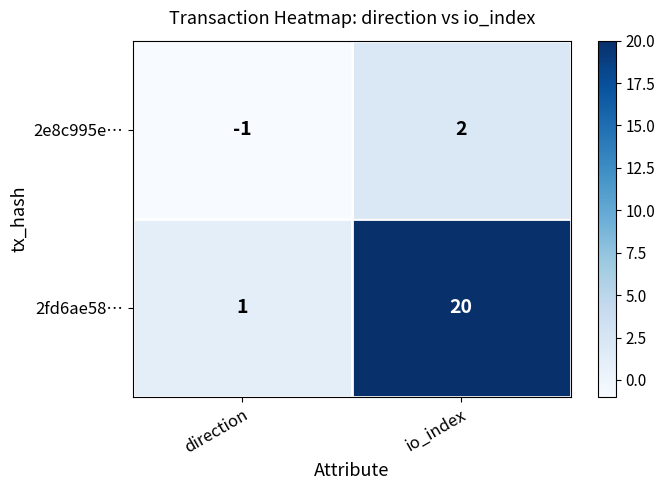

Reading left to right, extract all data points from this chart.

2e8c995e…: direction=-1	io_index=2
2fd6ae58…: direction=1	io_index=20